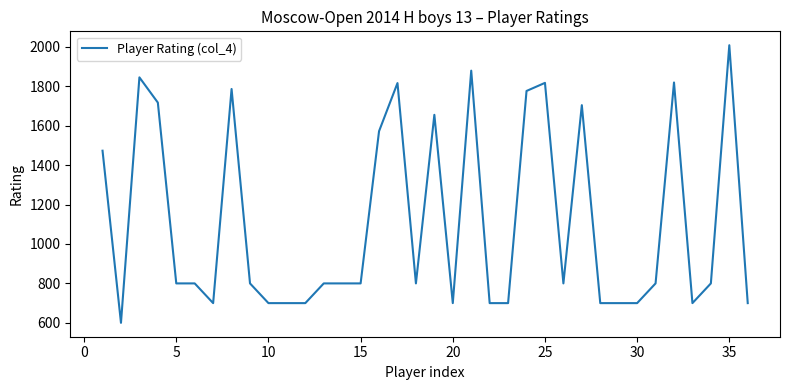

What is the difference between the maximum and minimum values?

1408